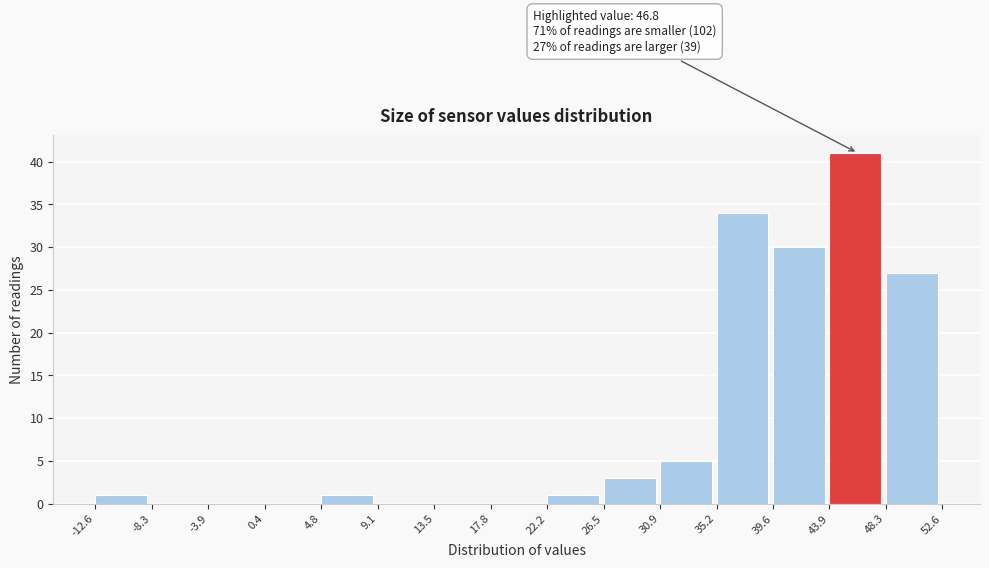

Over which range of the x-axis is the bar tallest?

43.9 to 48.3